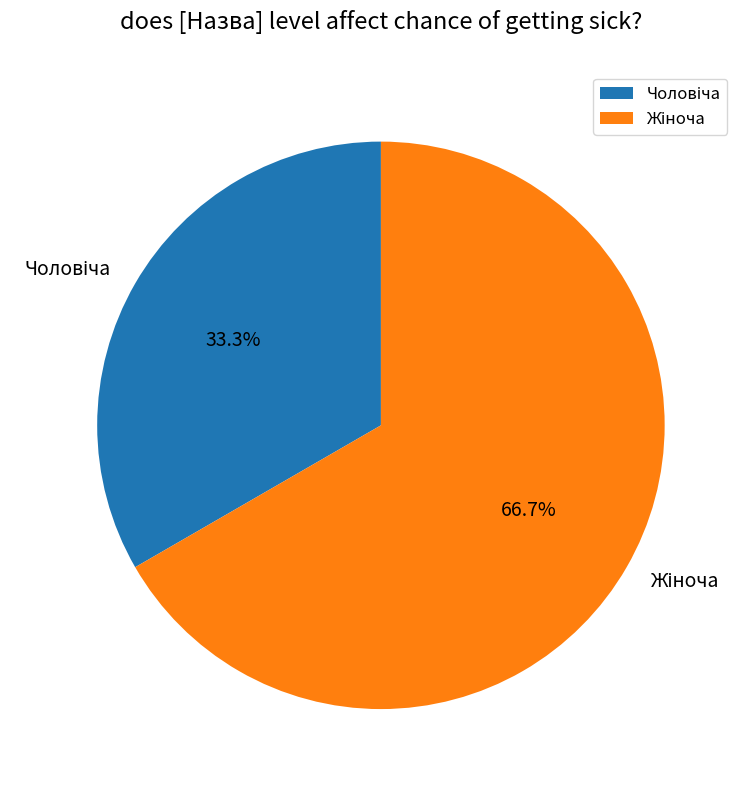

Is there any slice that represents more than half of the pie?

Yes